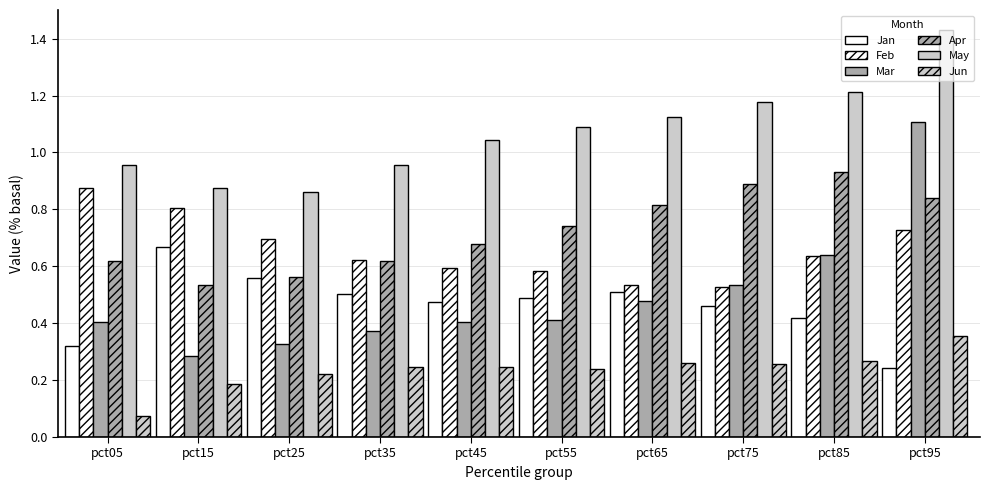

How many bars are there in total?

60